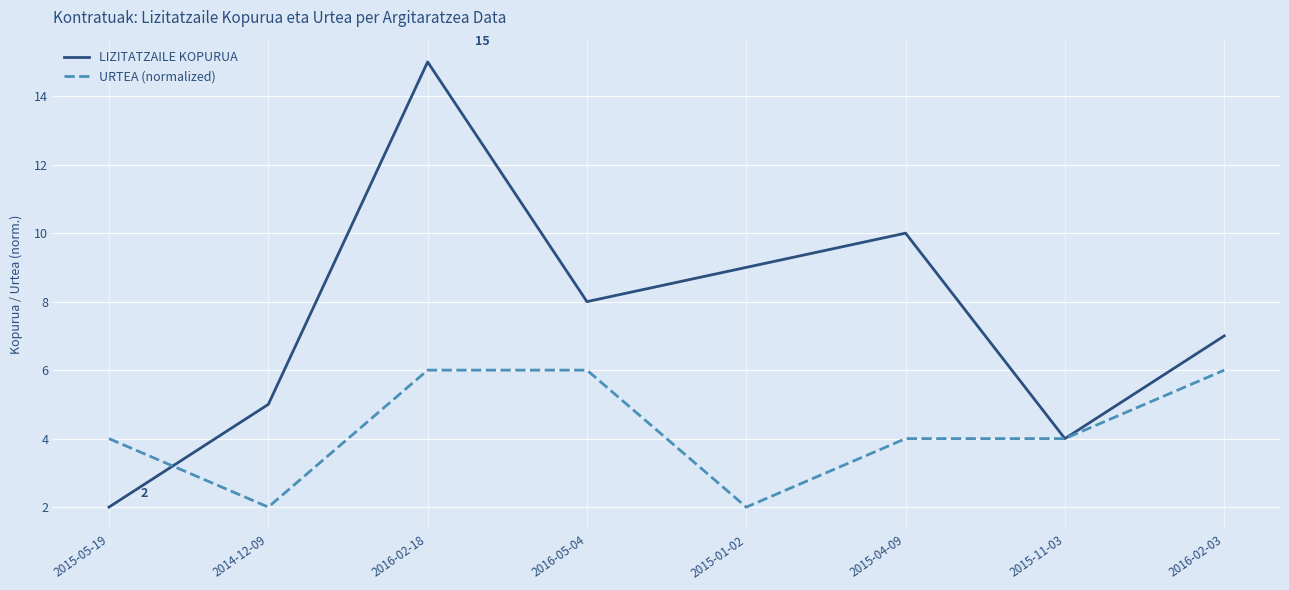

What is the total value across all series at 2015-05-19?

6